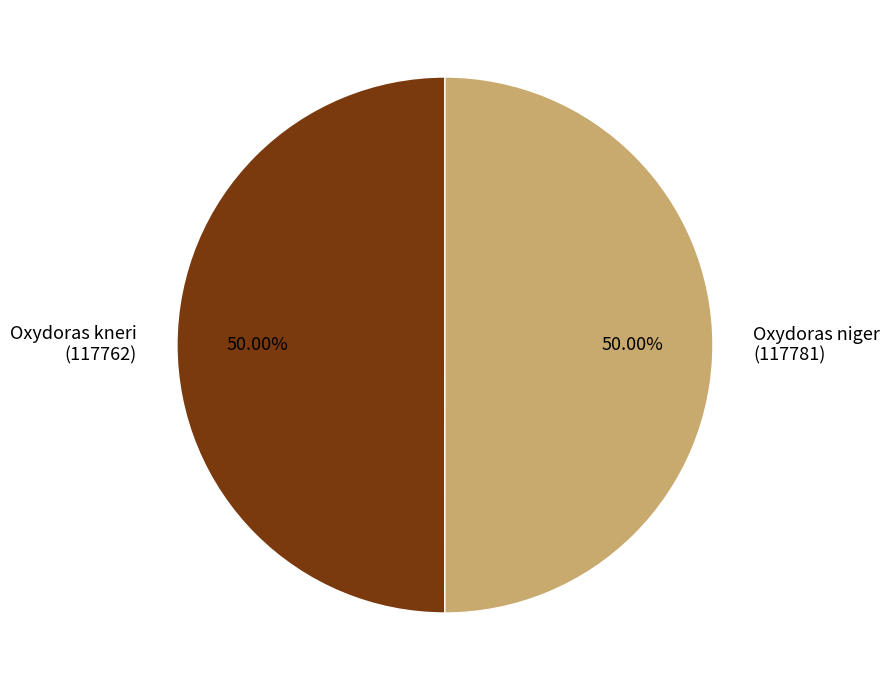

What is the ratio of the value at Oxydoras niger (117781) to the value at Oxydoras kneri (117762)?

1.0